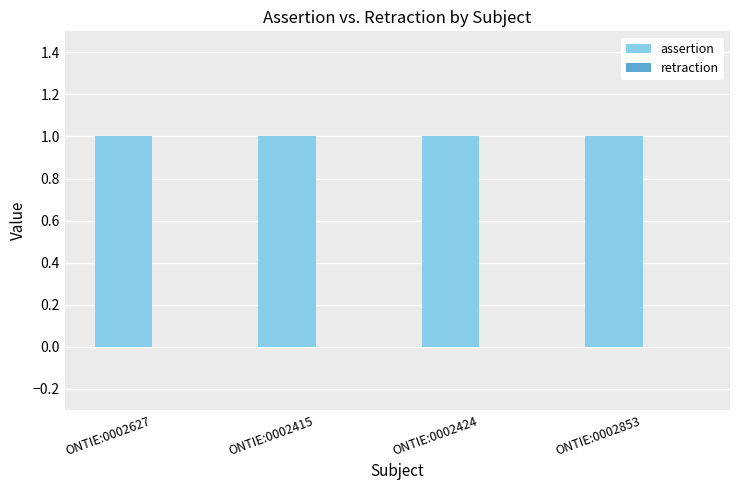

How many bars are there in each group?

2